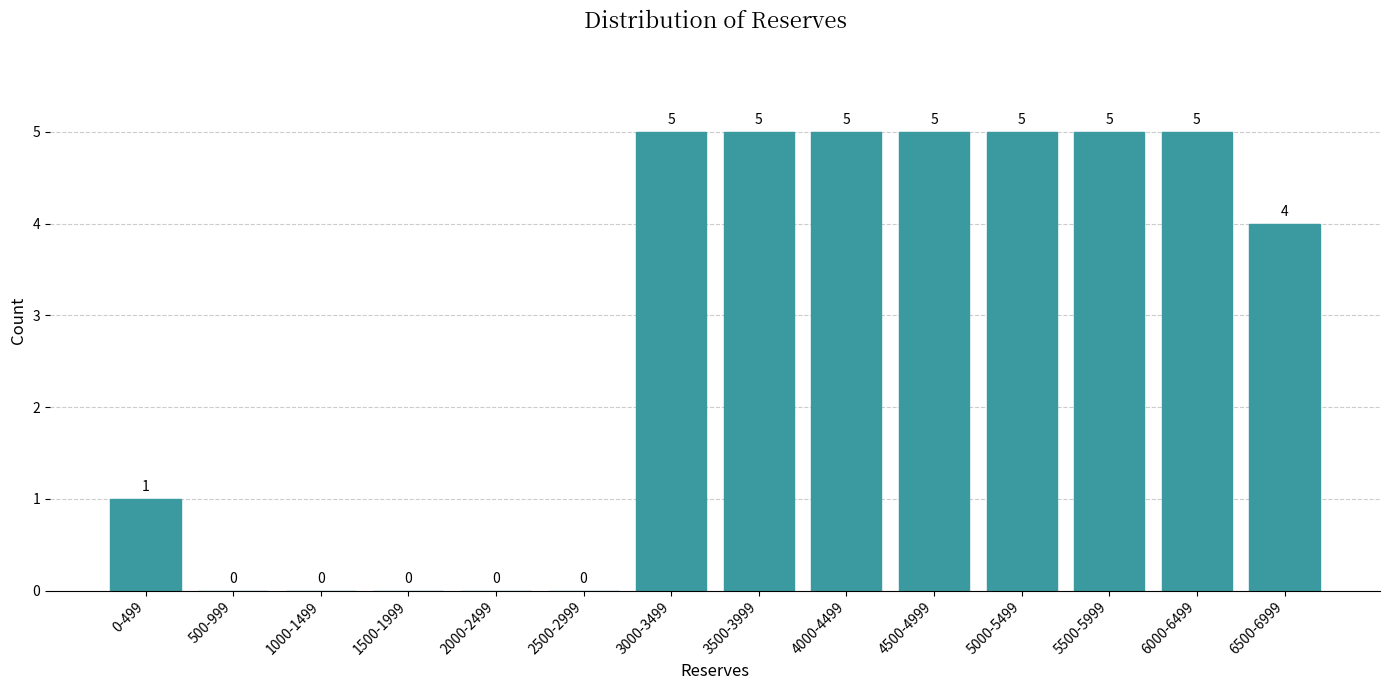

Reading left to right, what are all the values shown in this chart?

0-499=1	500-999=0	1000-1499=0	1500-1999=0	2000-2499=0	2500-2999=0	3000-3499=5	3500-3999=5	4000-4499=5	4500-4999=5	5000-5499=5	5500-5999=5	6000-6499=5	6500-6999=4